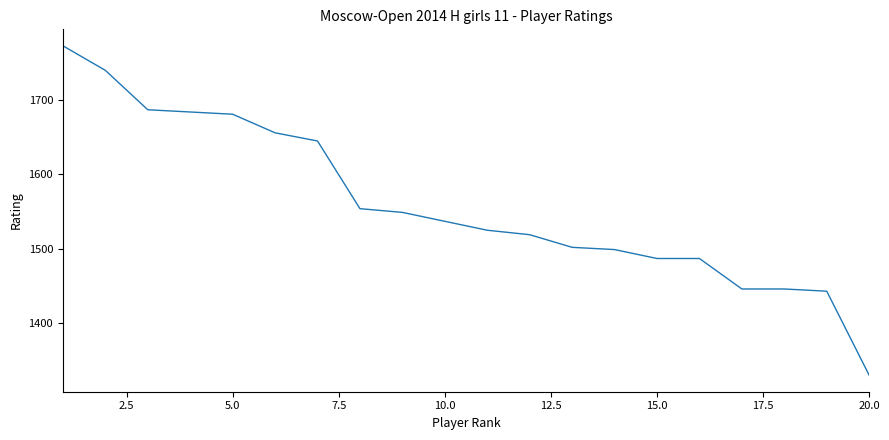

What is the smallest value displayed?

1330